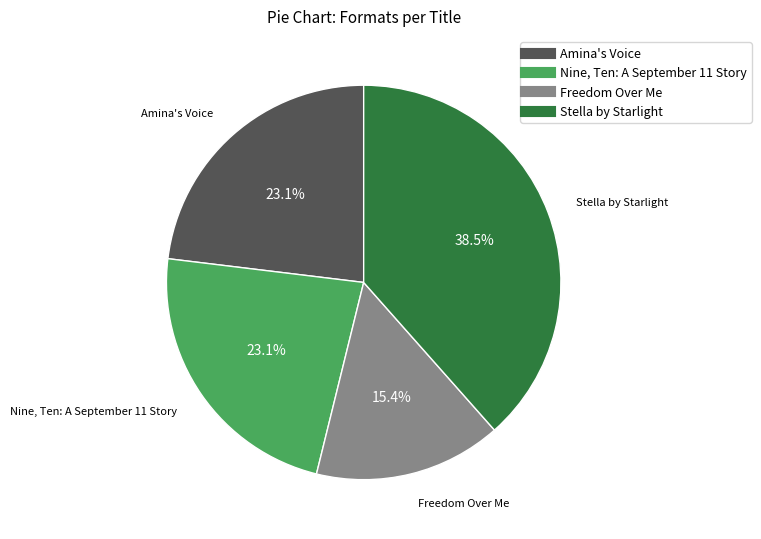

The Stella by Starlight slice represents 31% of the pie. True or false?

False